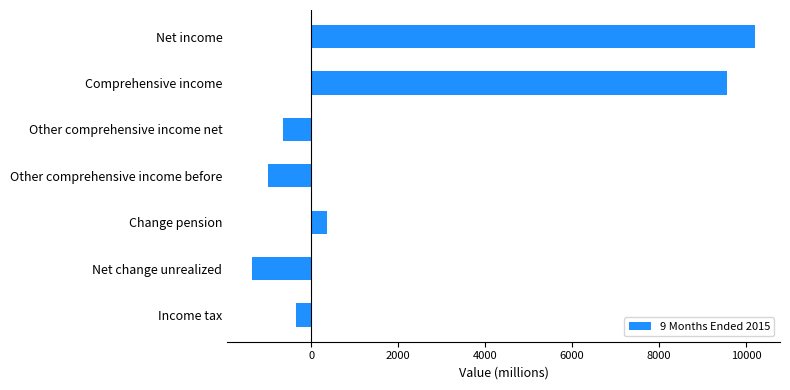

List the labels in order of value, smallest first.

Net change unrealized, Other comprehensive income before, Other comprehensive income net, Income tax, Change pension, Comprehensive income, Net income